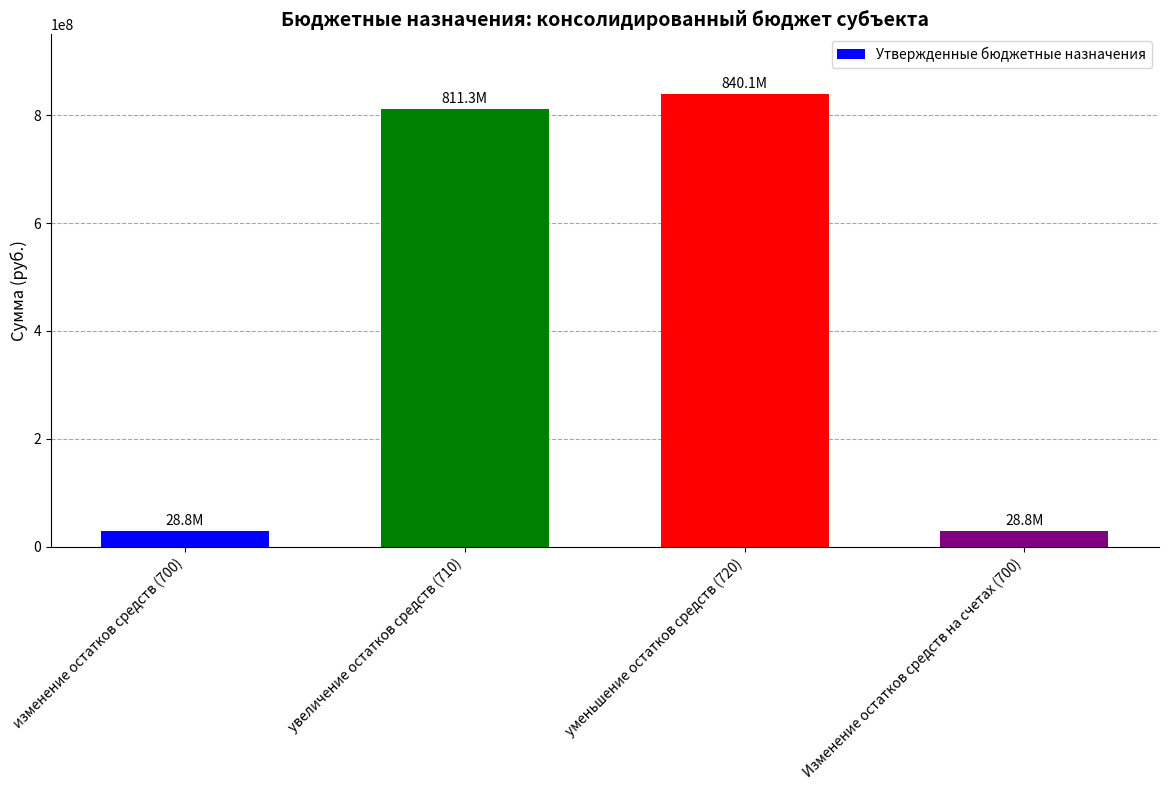

Reading left to right, extract all data points from this chart.

изменение остатков средств (700)=28831083.9	увеличение остатков средств (710)=811295445.7	уменьшение остатков средств (720)=840126529.6	Изменение остатков средств на счетах (700)=28831083.9